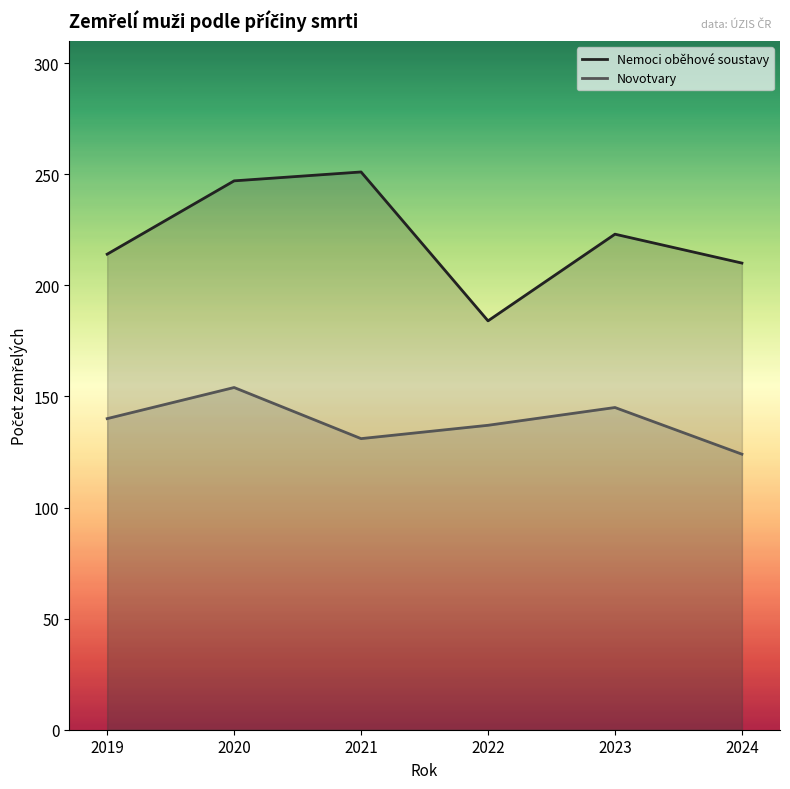

List the labels in order of Nemoci oběhové soustavy value, largest first.

2021, 2020, 2023, 2019, 2024, 2022